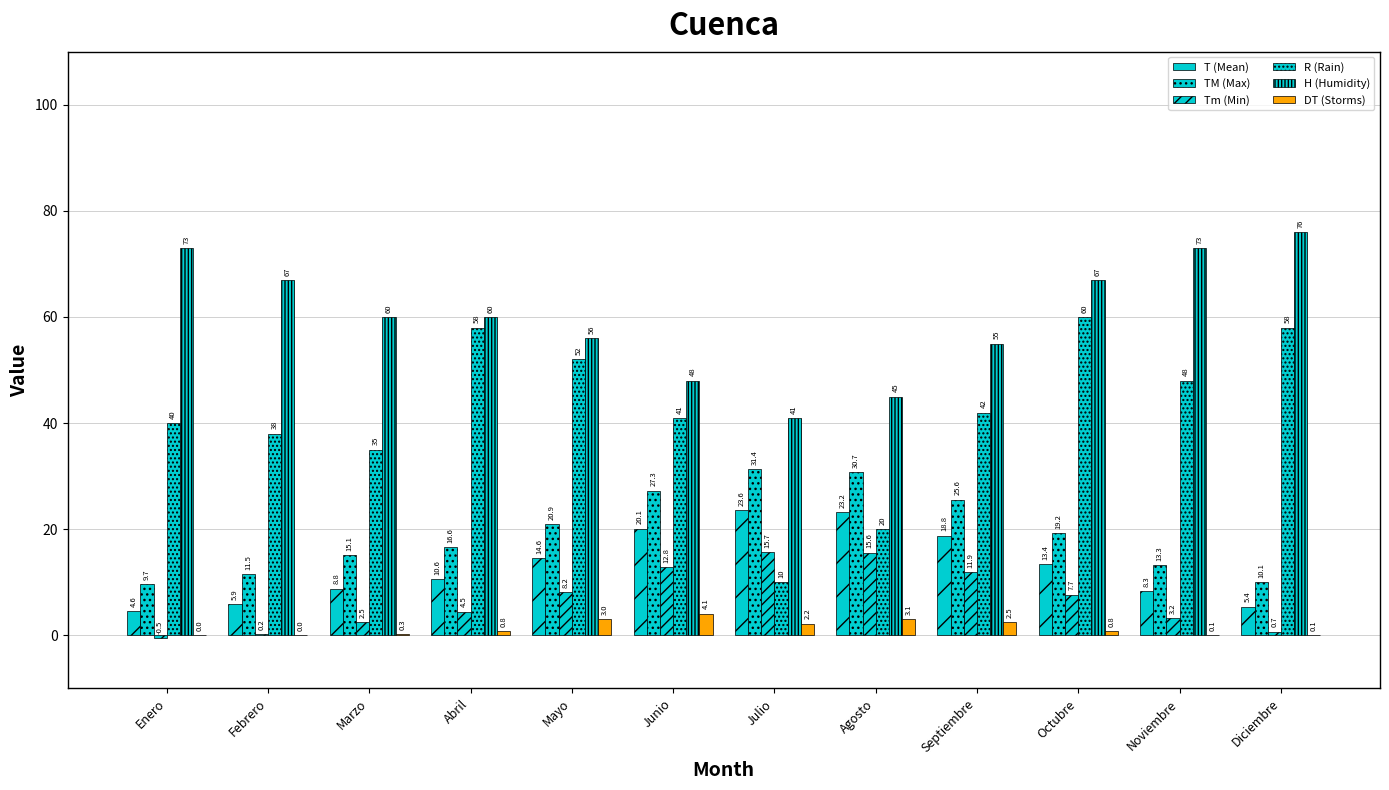

Reading left to right, list all the values displayed in this chart.

T (Mean): 4.6	5.9	8.8	10.6	14.6	20.1	23.6	23.2	18.8	13.4	8.3	5.4
TM (Max): 9.7	11.5	15.1	16.6	20.9	27.3	31.4	30.7	25.6	19.2	13.3	10.1
Tm (Min): -0.5	0.2	2.5	4.5	8.2	12.8	15.7	15.6	11.9	7.7	3.2	0.7
R (Rain): 40.0	38.0	35.0	58.0	52.0	41.0	10.0	20.0	42.0	60.0	48.0	58.0
H (Humidity): 73.0	67.0	60.0	60.0	56.0	48.0	41.0	45.0	55.0	67.0	73.0	76.0
DT (Storms): 0.0	0.0	0.3	0.8	3.0	4.1	2.2	3.1	2.5	0.8	0.1	0.1